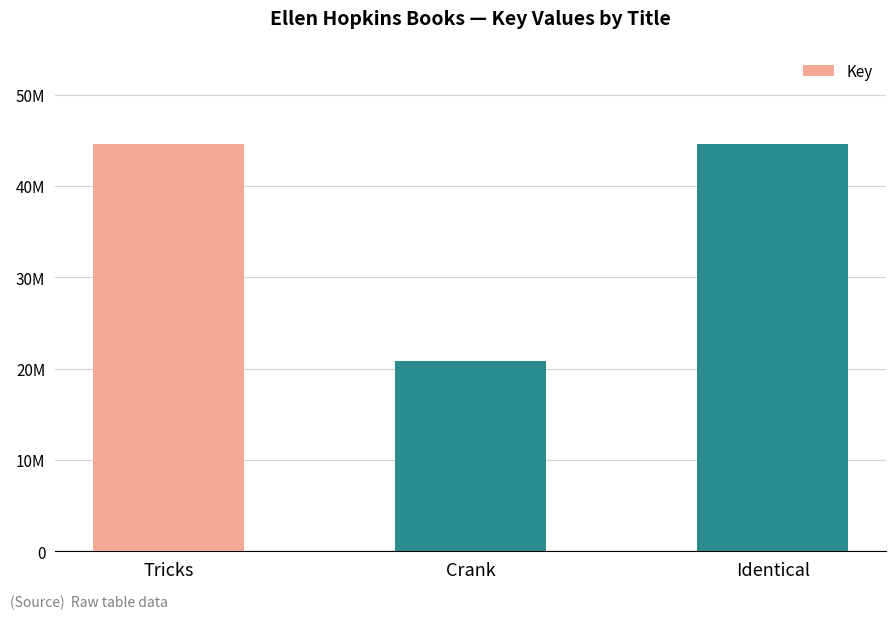

Does the chart contain any negative values?

No